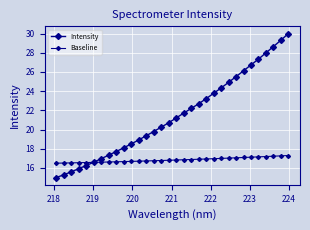

List the series in order of their overall mean, highest first.

Intensity, Baseline